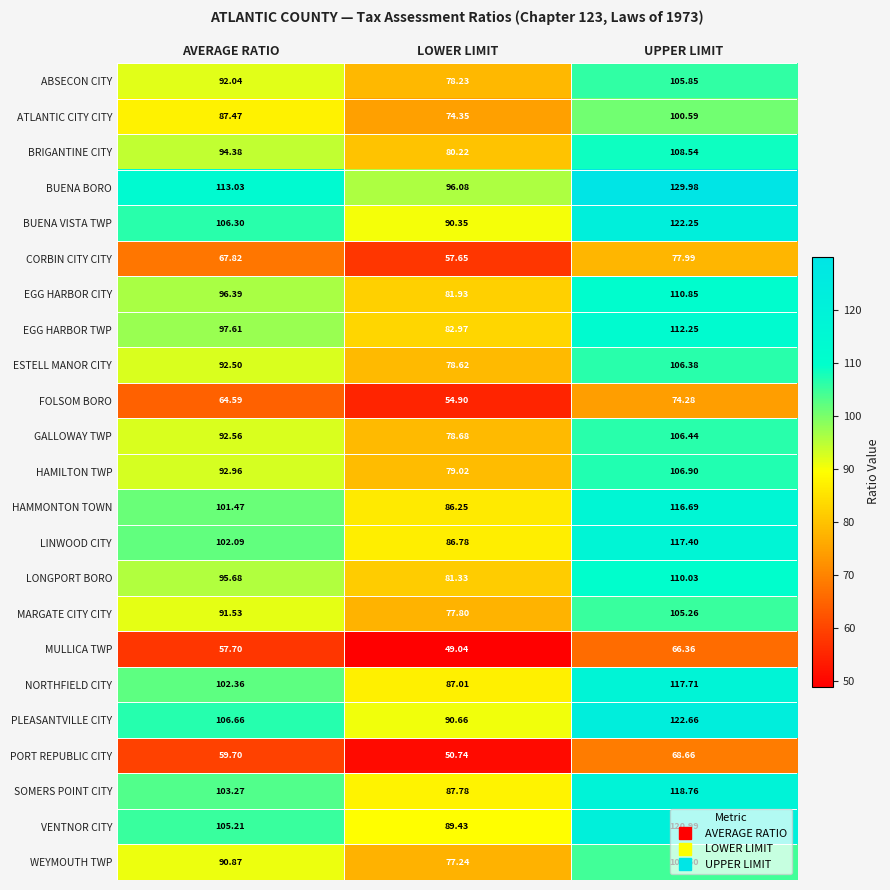

Rank the series by their maximum value, from lowest to highest.

MULLICA TWP, PORT REPUBLIC CITY, FOLSOM BORO, CORBIN CITY CITY, ATLANTIC CITY CITY, WEYMOUTH TWP, MARGATE CITY CITY, ABSECON CITY, ESTELL MANOR CITY, GALLOWAY TWP, HAMILTON TWP, BRIGANTINE CITY, LONGPORT BORO, EGG HARBOR CITY, EGG HARBOR TWP, HAMMONTON TOWN, LINWOOD CITY, NORTHFIELD CITY, SOMERS POINT CITY, VENTNOR CITY, BUENA VISTA TWP, PLEASANTVILLE CITY, BUENA BORO